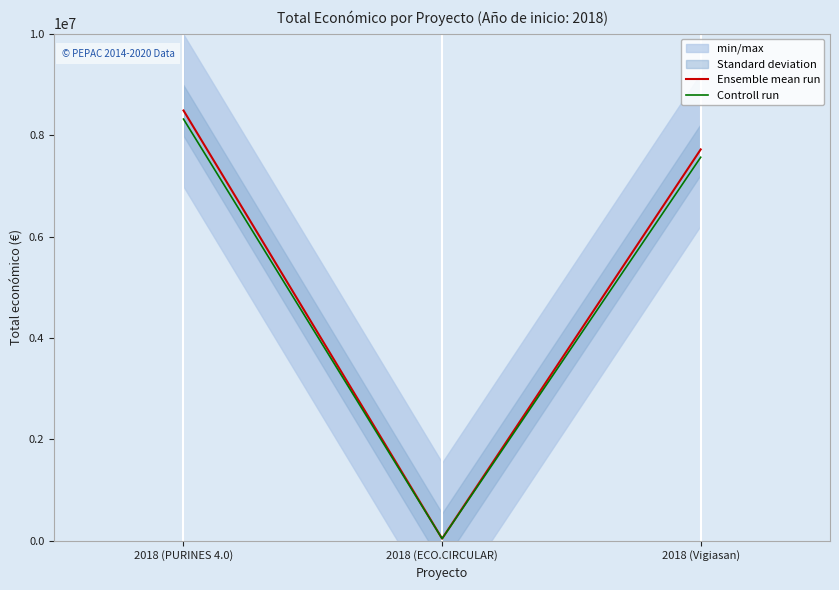

At how many categories does at least one series exceed 2185762?

2